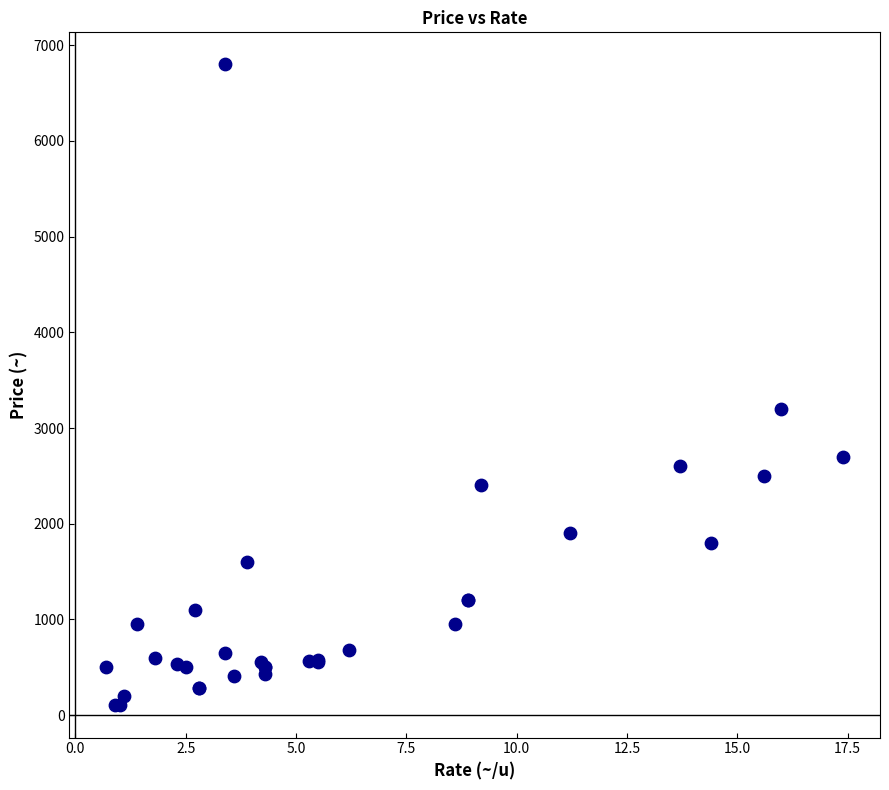

What Y value in the scatter plot is closest to 3450?

3200